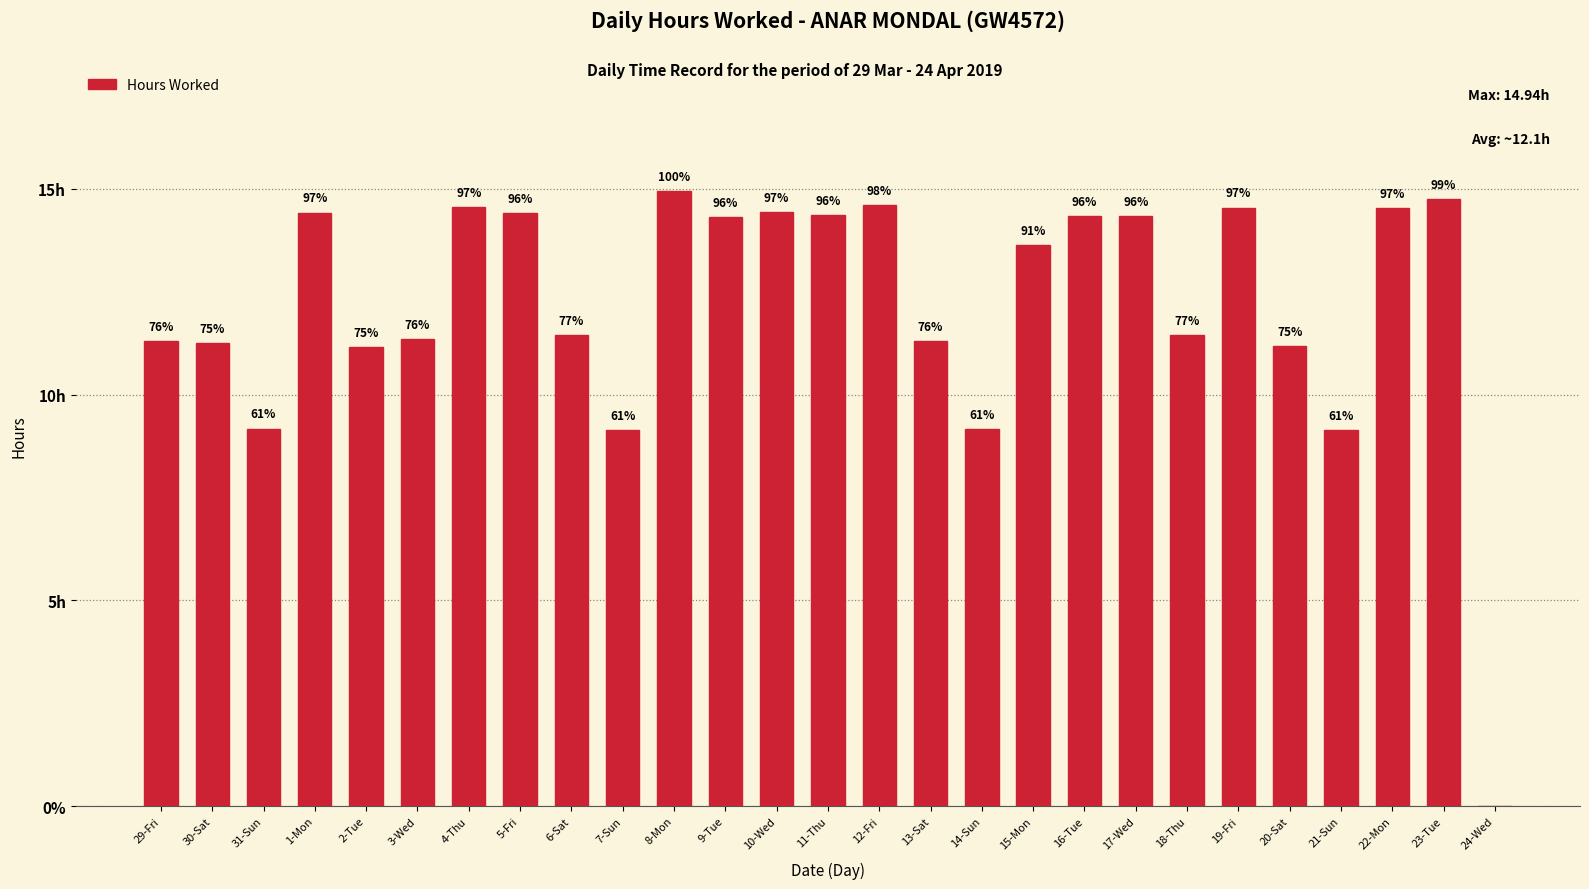

Are the bars horizontal?

No